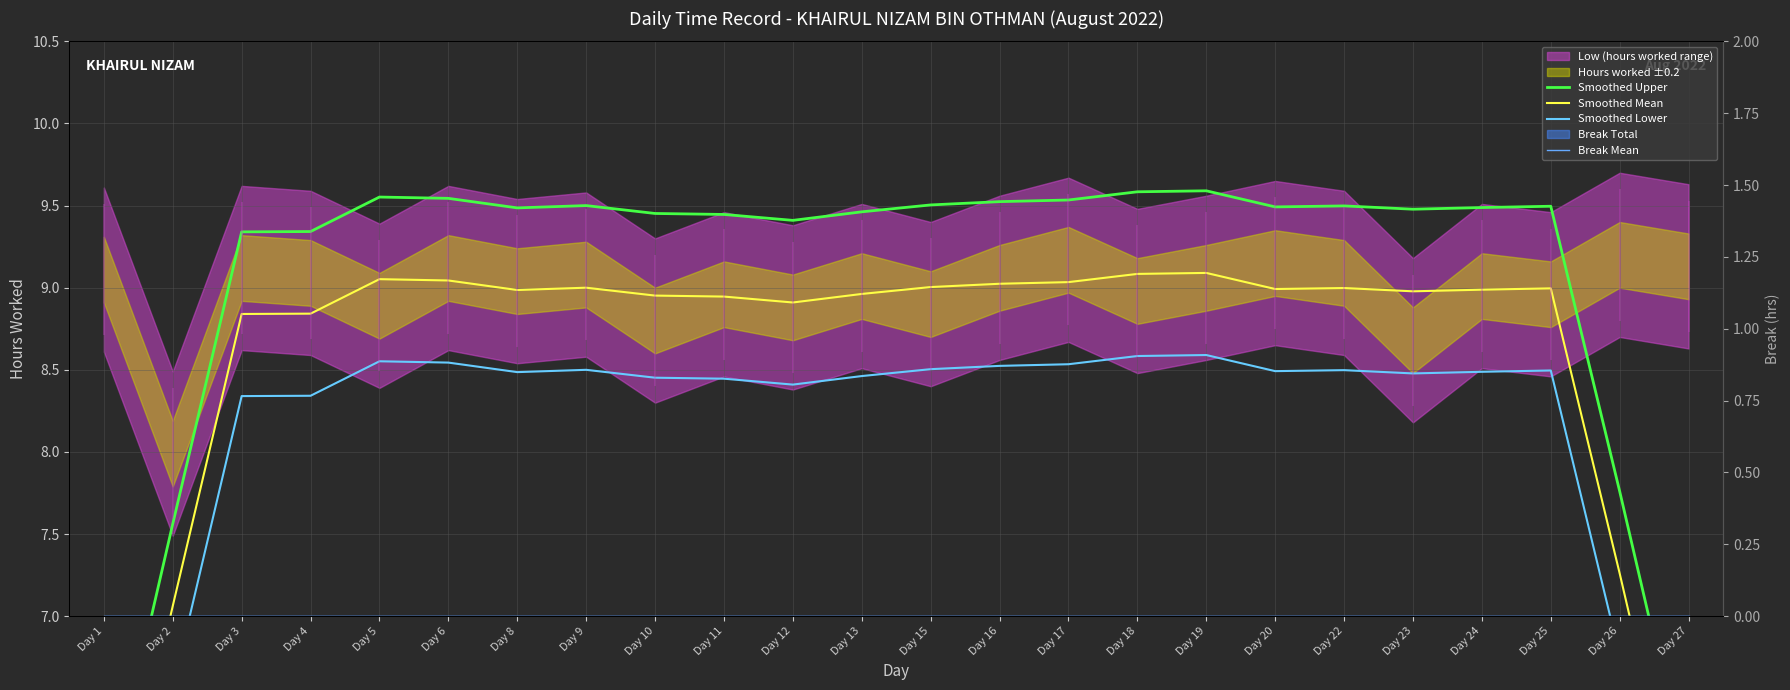

At which label does Smoothed Lower reach its minimum?

Day 1